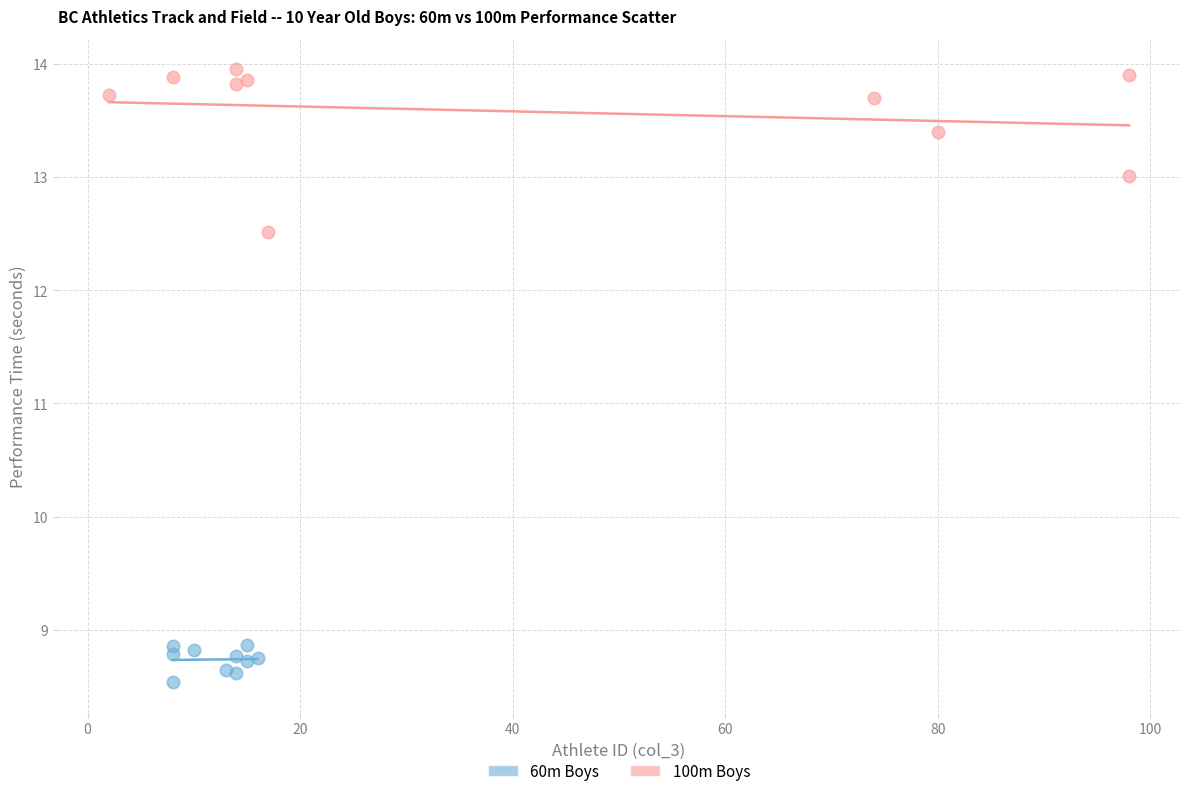

Which series contains the highest Y value?

100m Boys